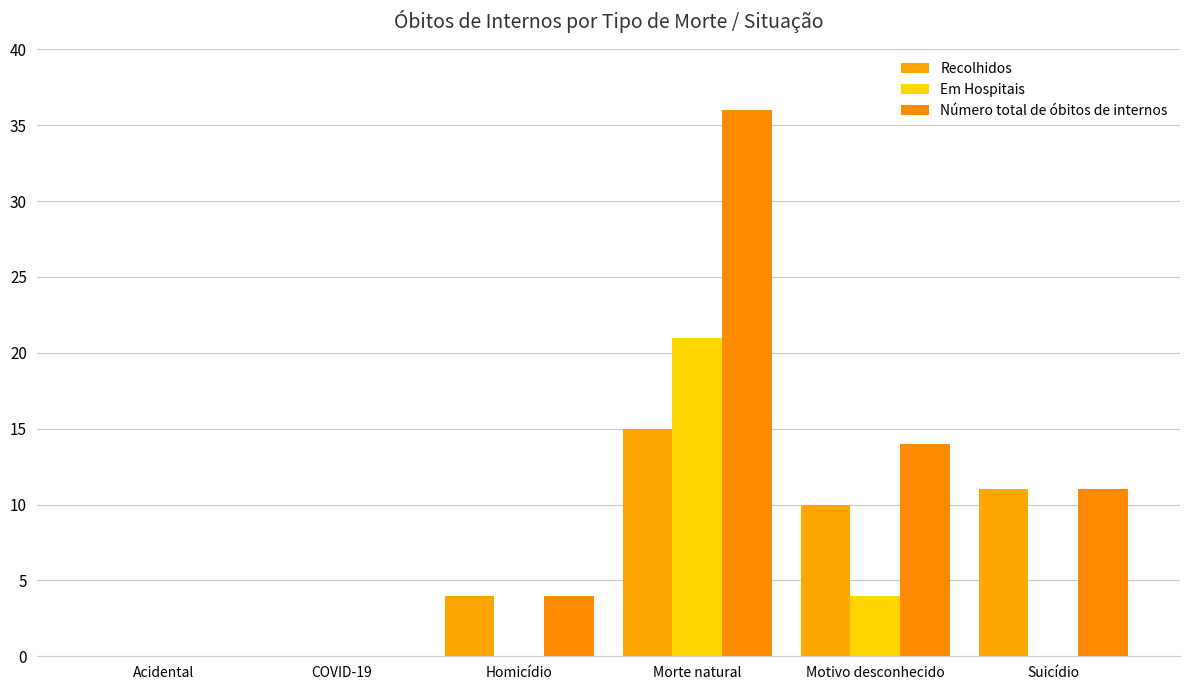

Reading right to left, list all the values displayed in this chart.

Recolhidos: Suicídio=11	Motivo desconhecido=10	Morte natural=15	Homicídio=4	COVID-19=0	Acidental=0
Em Hospitais: Suicídio=0	Motivo desconhecido=4	Morte natural=21	Homicídio=0	COVID-19=0	Acidental=0
Número total de óbitos de internos: Suicídio=11	Motivo desconhecido=14	Morte natural=36	Homicídio=4	COVID-19=0	Acidental=0